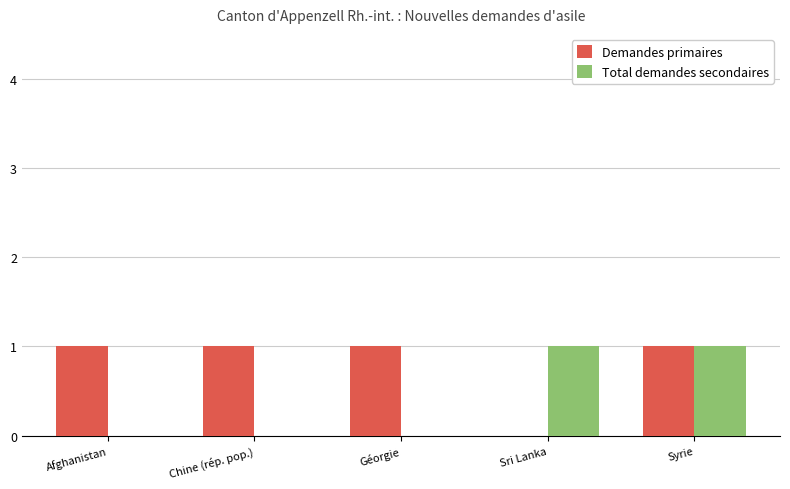

How many series are shown in this chart?

2